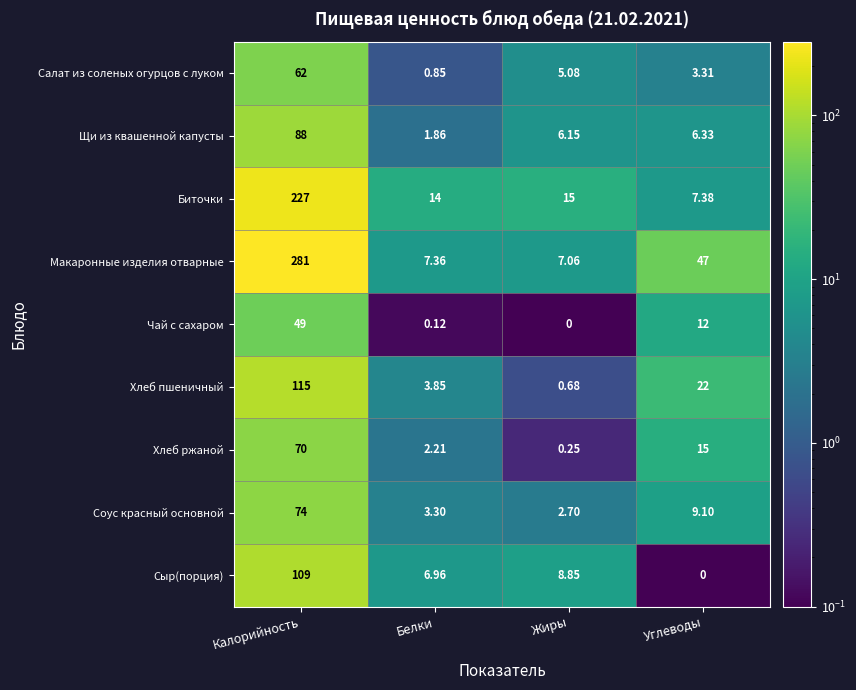

At Калорийность, list the series in order from largest to smallest.

Макаронные изделия отварные, Биточки, Хлеб пшеничный, Сыр(порция), Щи из квашенной капусты, Соус красный основной, Хлеб ржаной, Салат из соленых огурцов с луком, Чай с сахаром